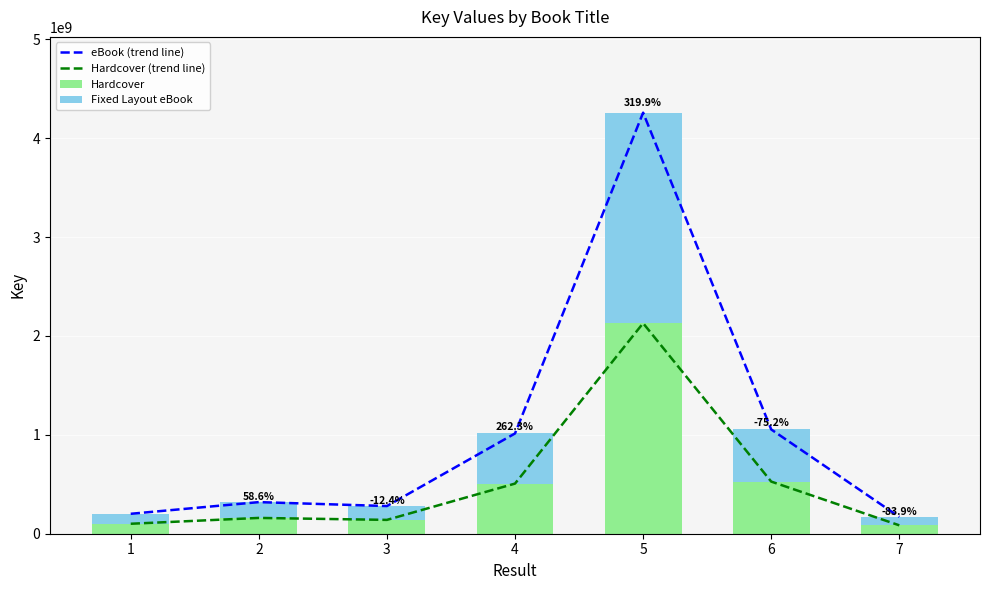

What is the difference between the highest and lowest values at 1?

100776464